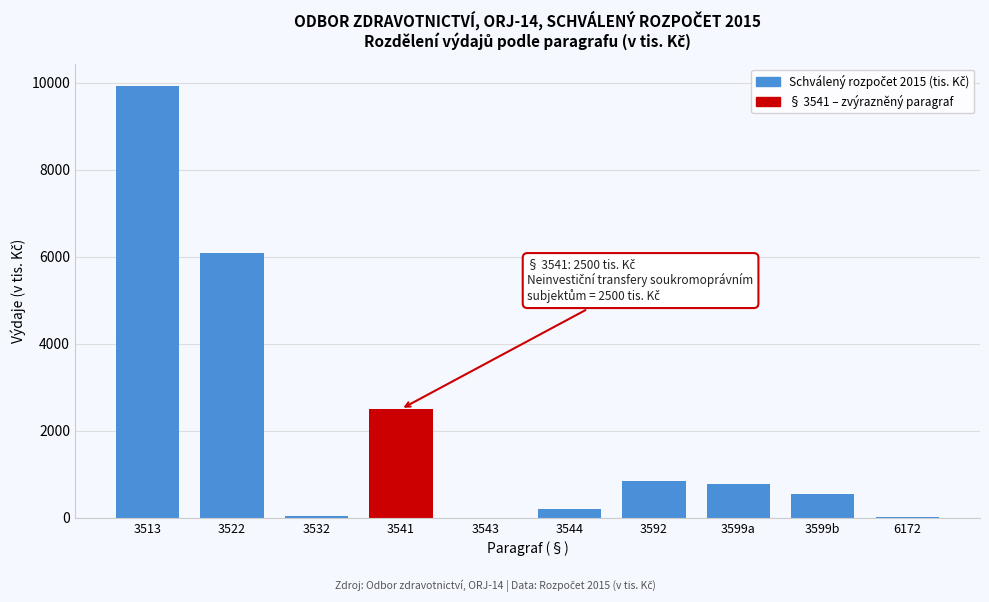

What is the greatest value displayed?

9938